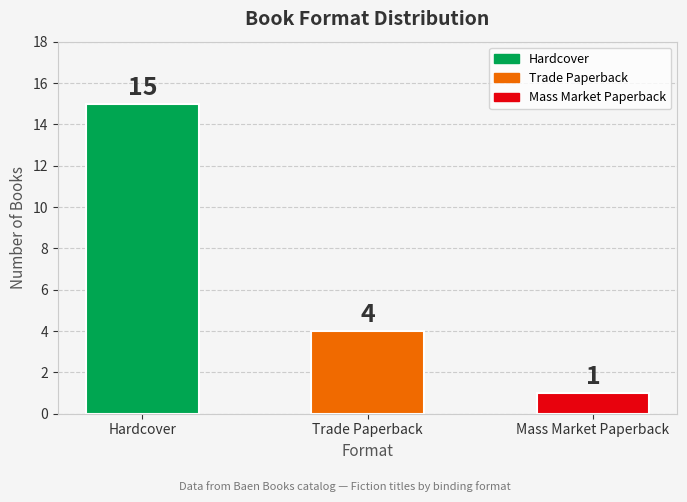

List the labels in order of value, largest first.

Hardcover, Trade Paperback, Mass Market Paperback